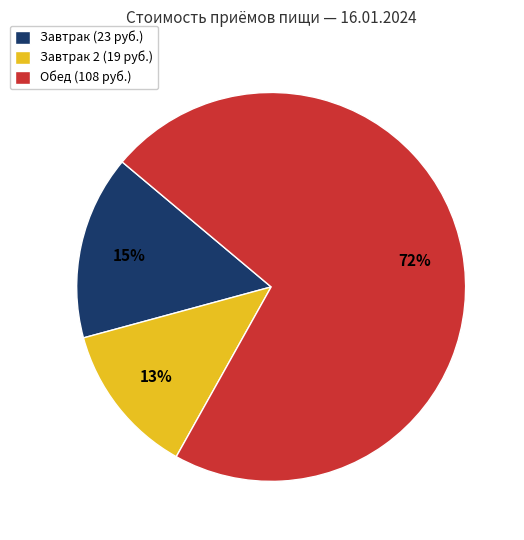

Is there any slice that represents more than half of the pie?

Yes